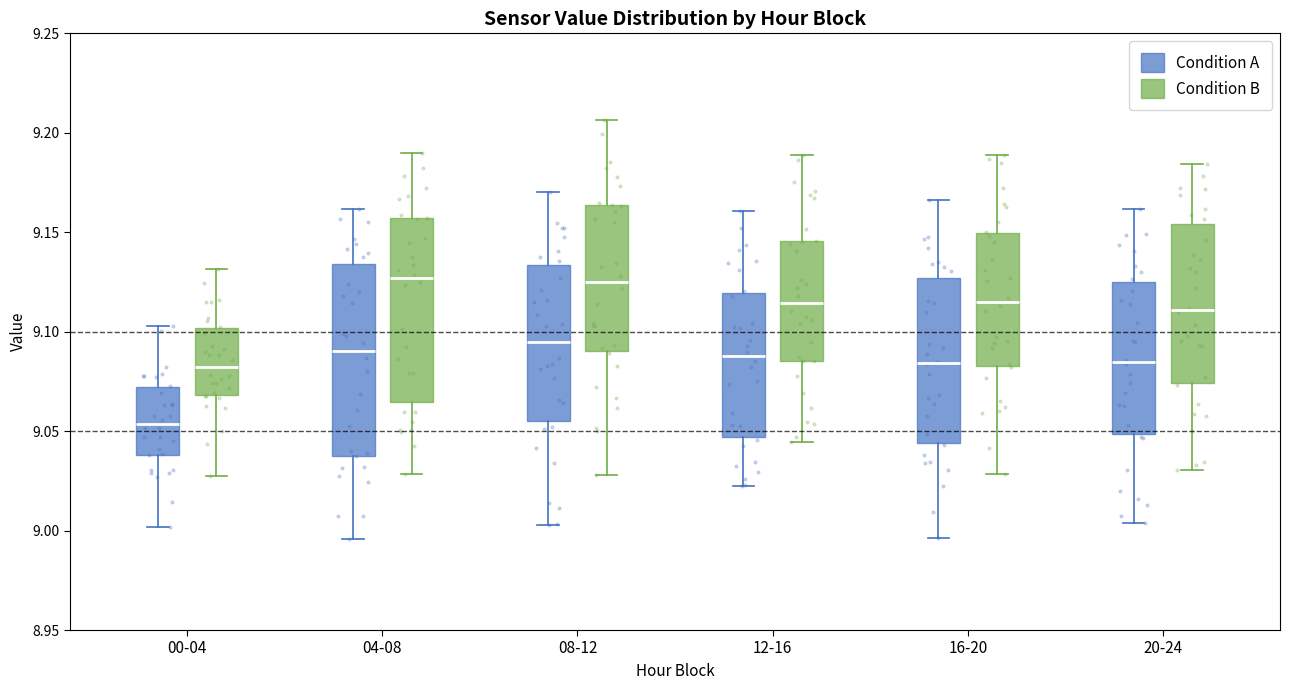

Reading left to right, read every box against the y-axis: the position of its median line, the range the box covers, and the ends of its whiskers. The values are not printed on the chart, so give them approximately, as read against the axis.

00-04 (Condition A): median 9.055, box 9.040 to 9.070, whiskers 9.000 to 9.105
00-04 (Condition B): median 9.080, box 9.070 to 9.100, whiskers 9.030 to 9.130
04-08 (Condition A): median 9.090, box 9.040 to 9.135, whiskers 8.995 to 9.160
04-08 (Condition B): median 9.125, box 9.065 to 9.155, whiskers 9.030 to 9.190
08-12 (Condition A): median 9.095, box 9.055 to 9.135, whiskers 9.005 to 9.170
08-12 (Condition B): median 9.125, box 9.090 to 9.165, whiskers 9.030 to 9.205
12-16 (Condition A): median 9.090, box 9.045 to 9.120, whiskers 9.025 to 9.160
12-16 (Condition B): median 9.115, box 9.085 to 9.145, whiskers 9.045 to 9.190
16-20 (Condition A): median 9.085, box 9.045 to 9.125, whiskers 8.995 to 9.165
16-20 (Condition B): median 9.115, box 9.085 to 9.150, whiskers 9.030 to 9.190
20-24 (Condition A): median 9.085, box 9.050 to 9.125, whiskers 9.005 to 9.160
20-24 (Condition B): median 9.110, box 9.075 to 9.155, whiskers 9.030 to 9.185